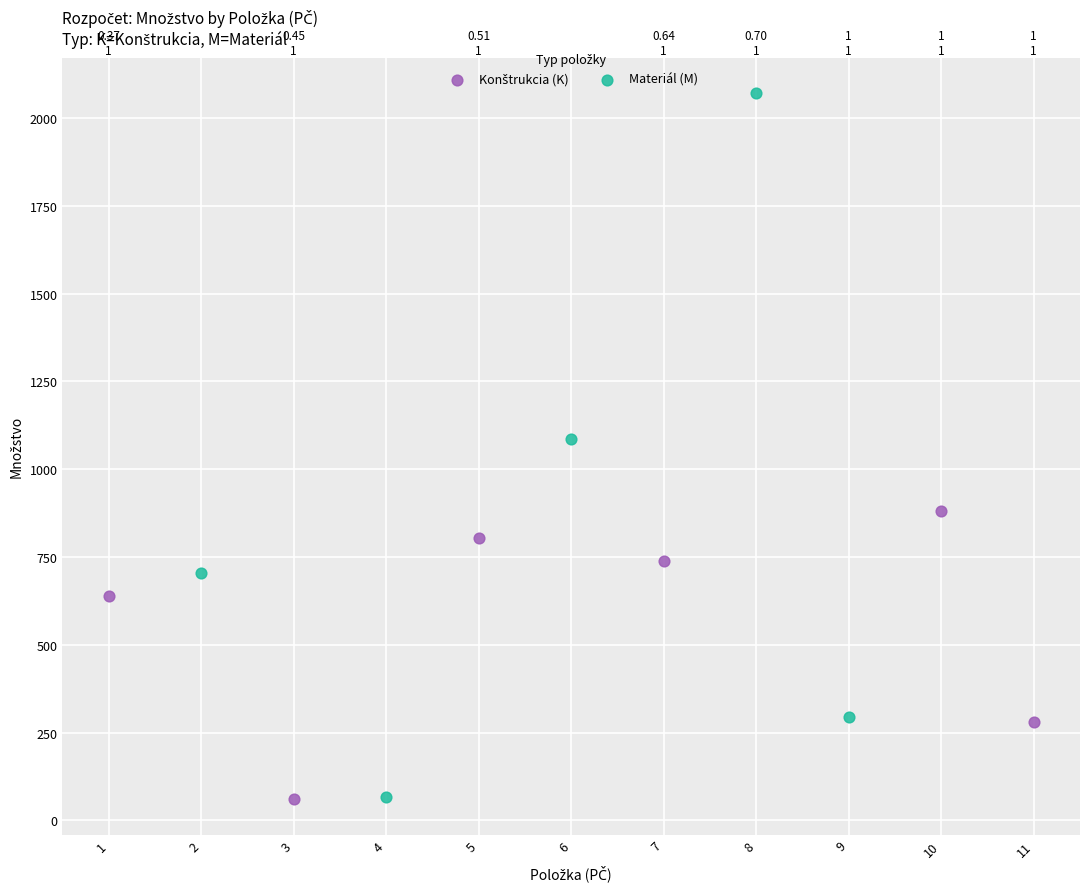

Which series contains the highest Y value?

Materiál (M)